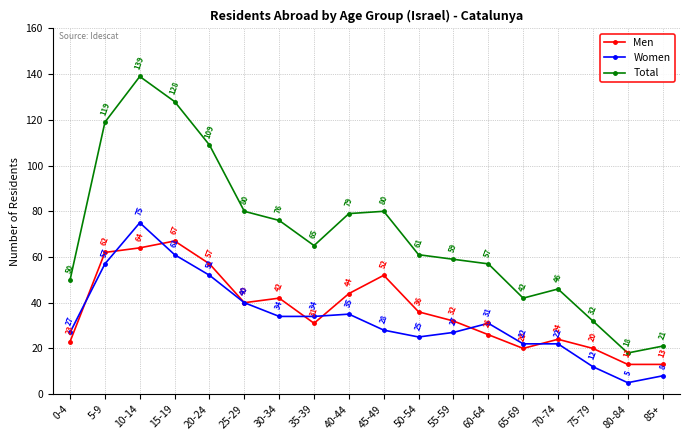

Between 25-29 and 55-59, which series saw the biggest shift?

Total